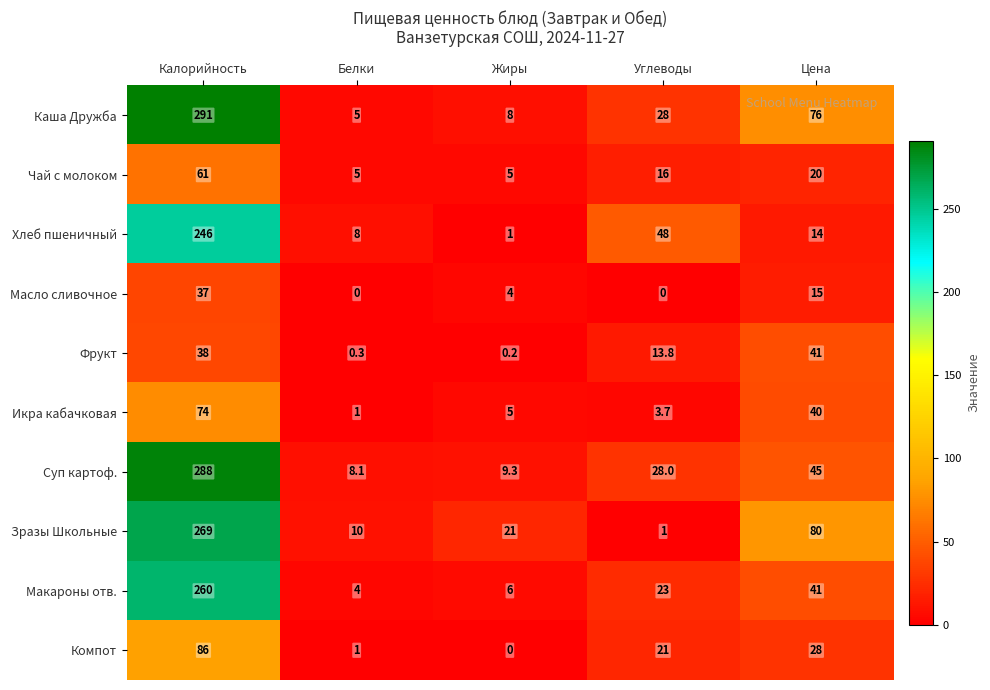

At which label is Хлеб пшеничный closest to 123?

Углеводы